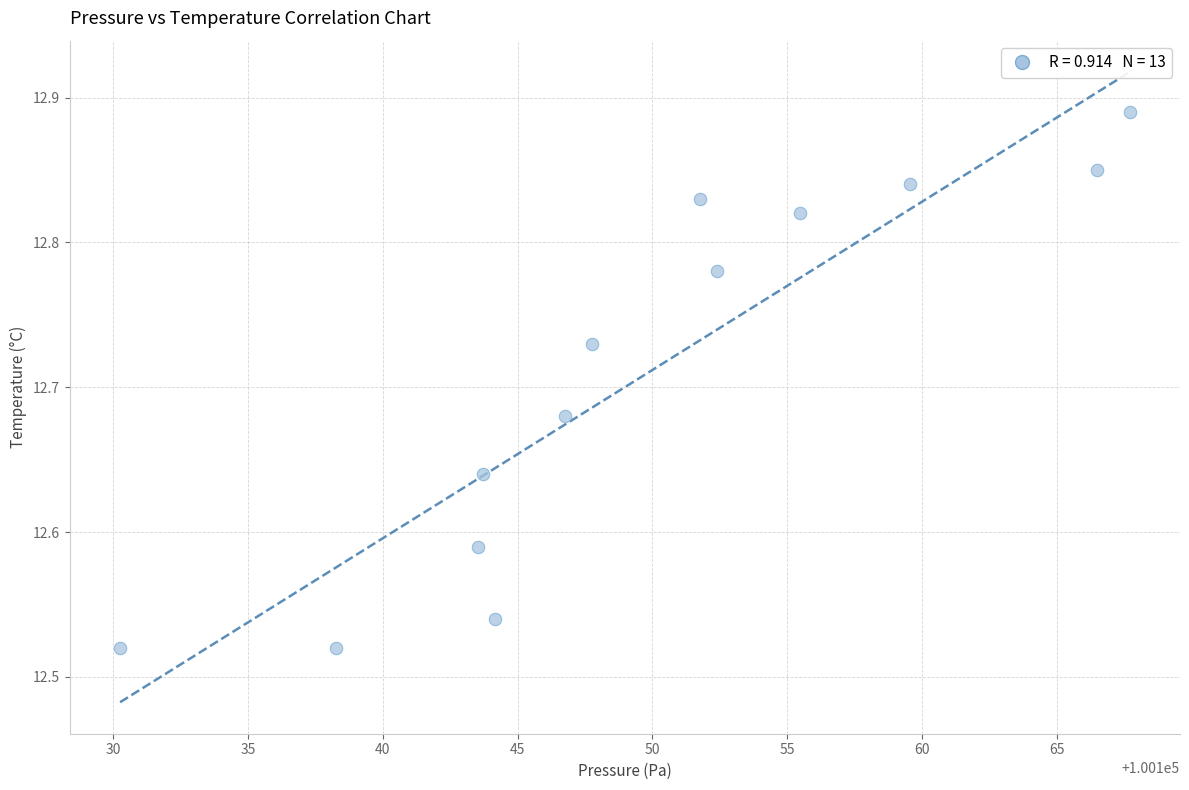

What is the range of Y values (max minus min)?

0.4